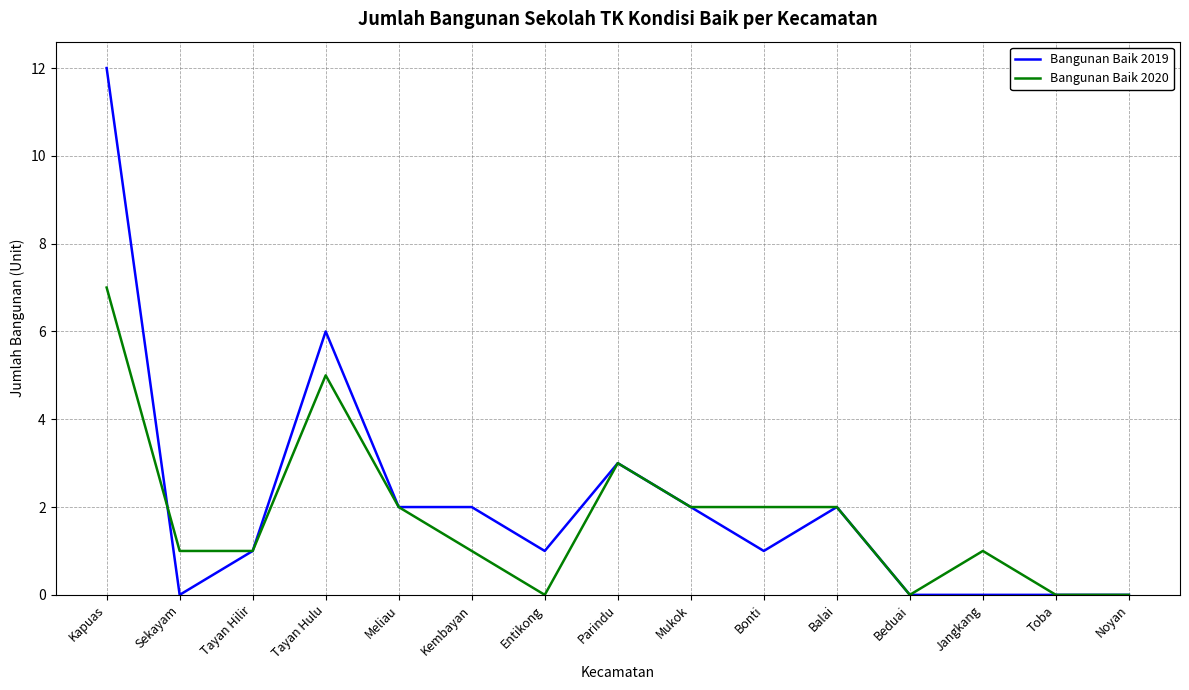

True or false: Bangunan Baik 2020 has more than 0 points higher than both neighbors.

True